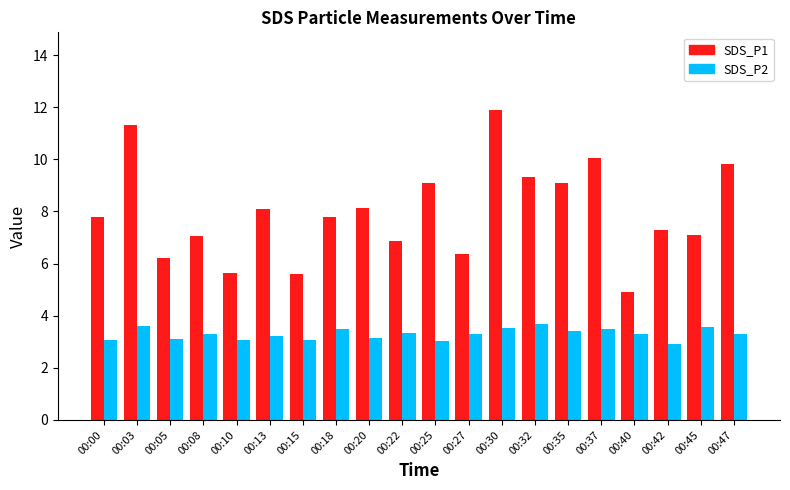

At which label does SDS_P2 first exceed 3?

00:00